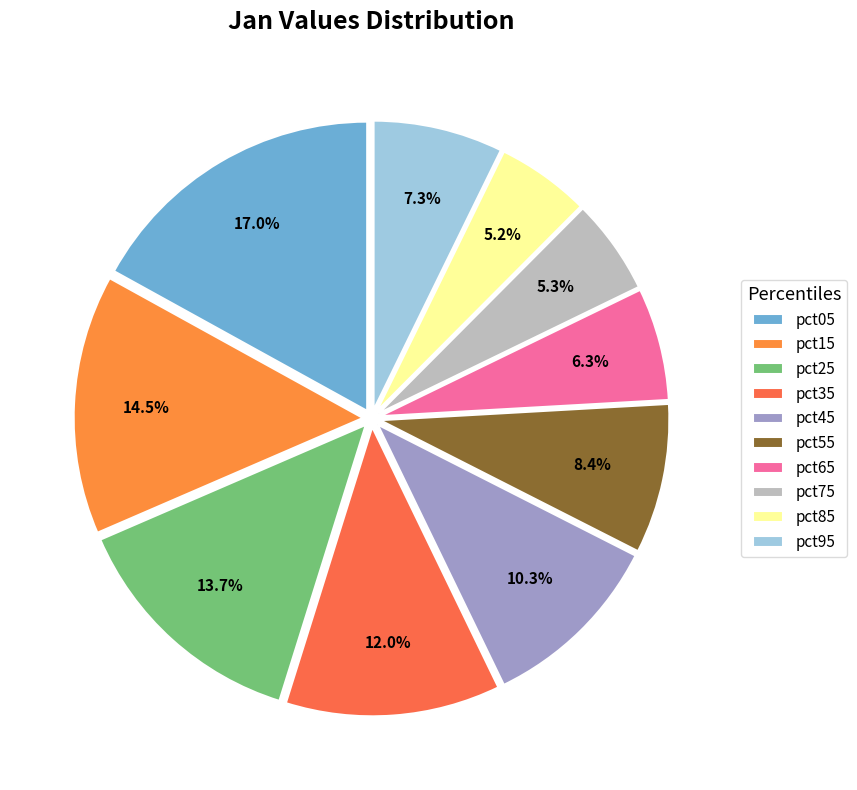

Which slice is the largest?

pct05